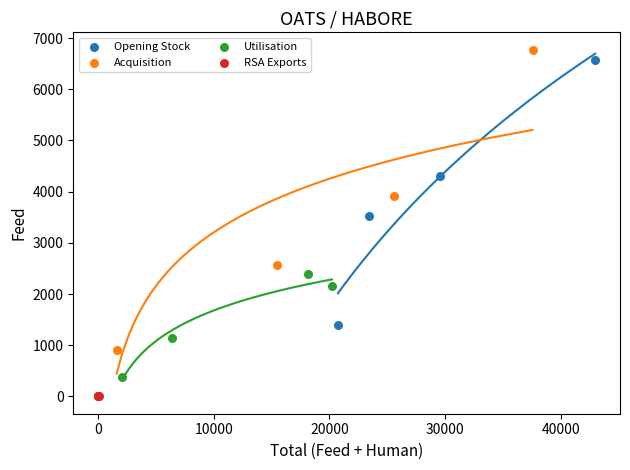

Which series reaches the maximum Y coordinate?

Acquisition